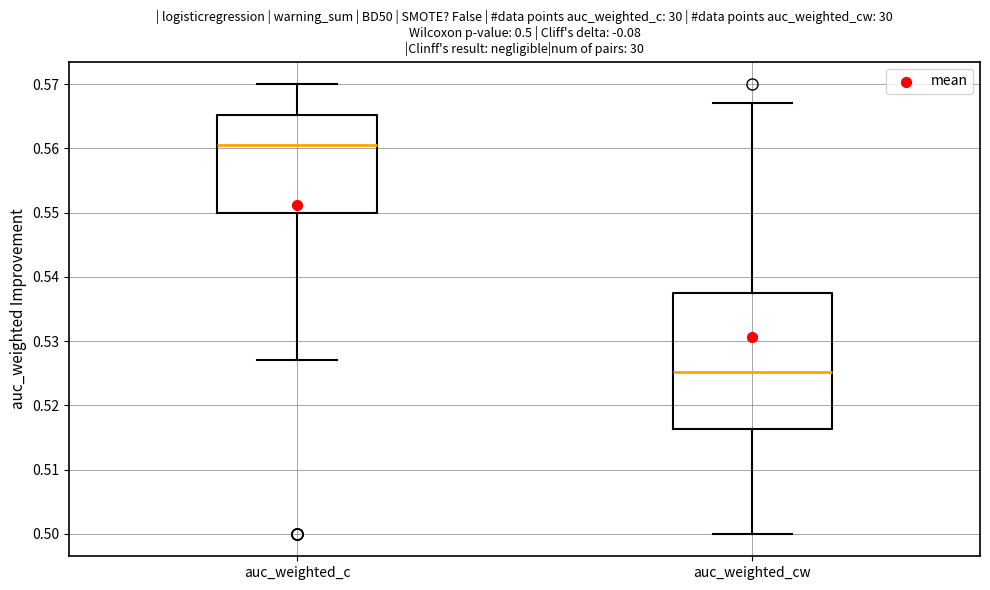

Which box's median line is the highest?

auc_weighted_c